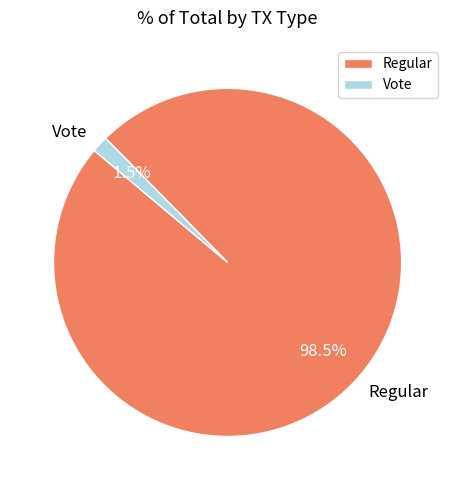

Rank the categories by value from lowest to highest.

Vote, Regular